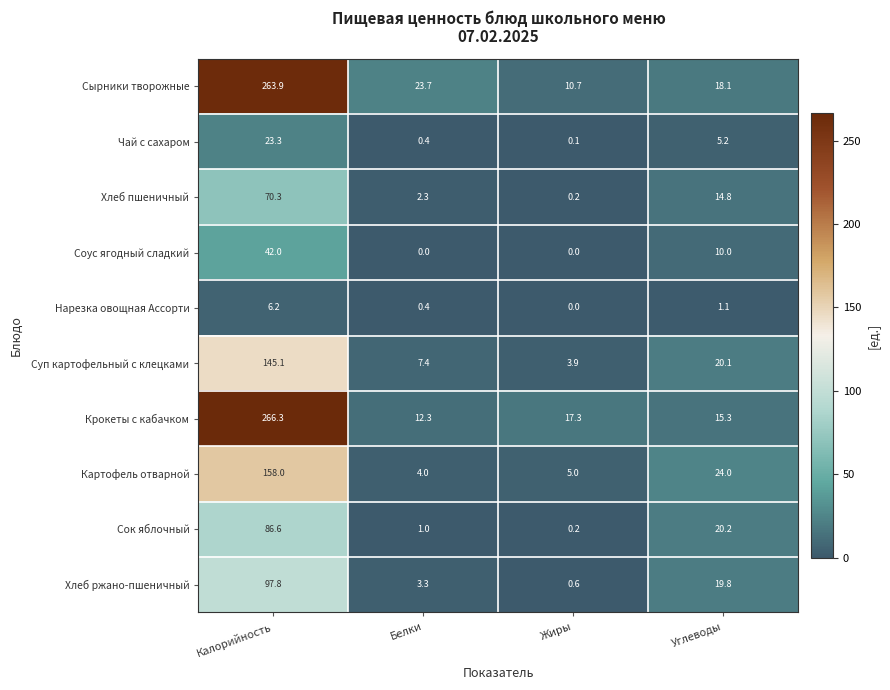

Which series has the largest total across all categories?

Сырники творожные